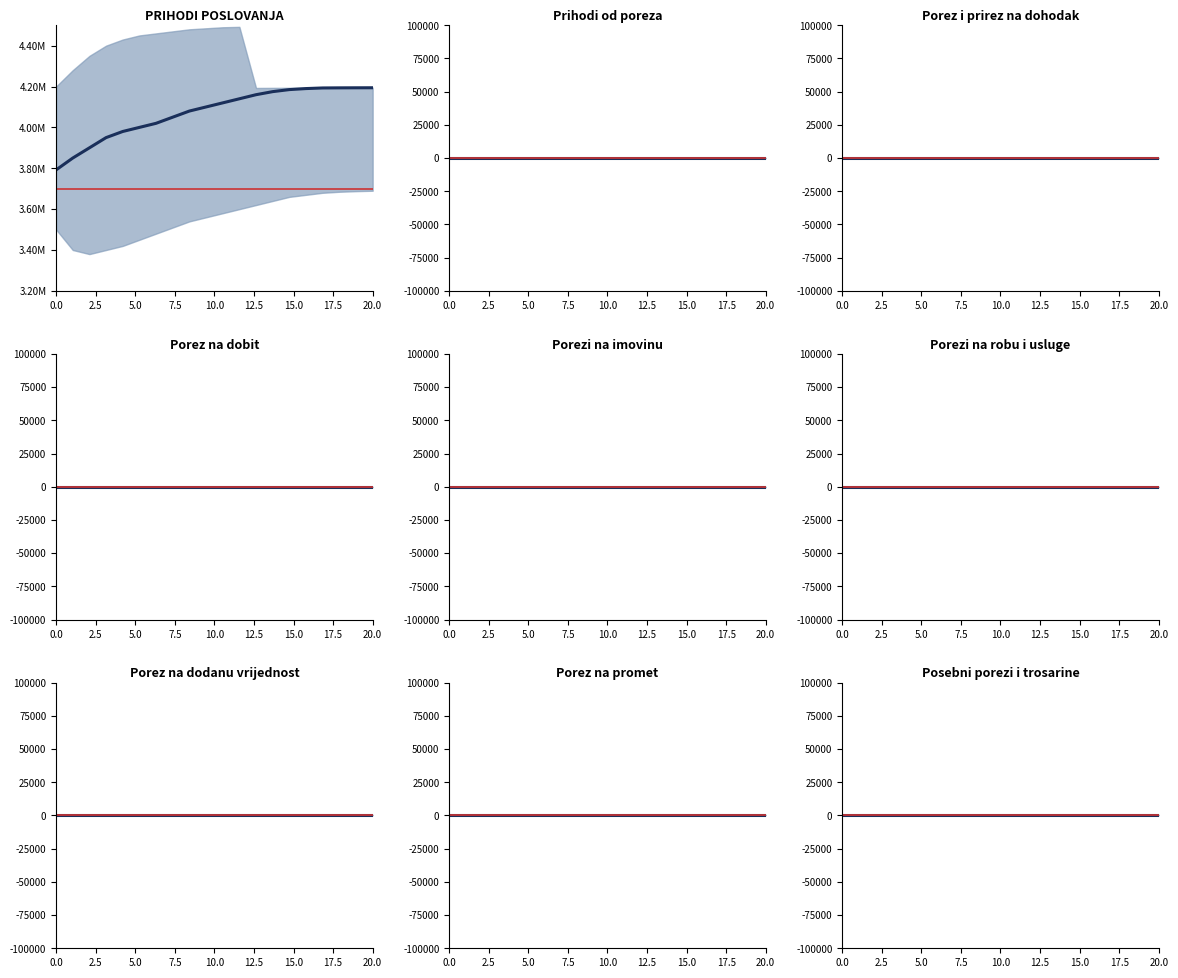

The value of Ostvareno prethodna godina at AOP 1 is 3791918. True or false?

True